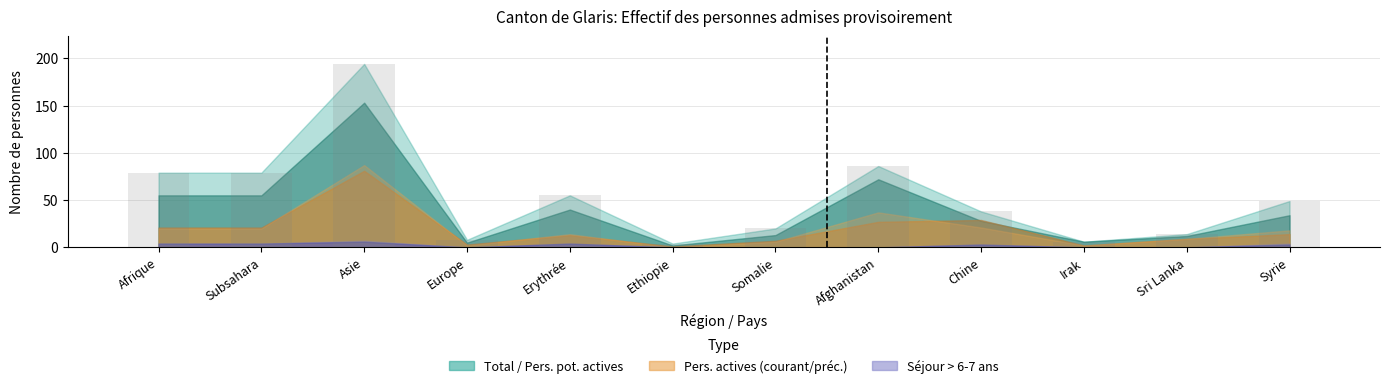

How many bars are there in total?

12